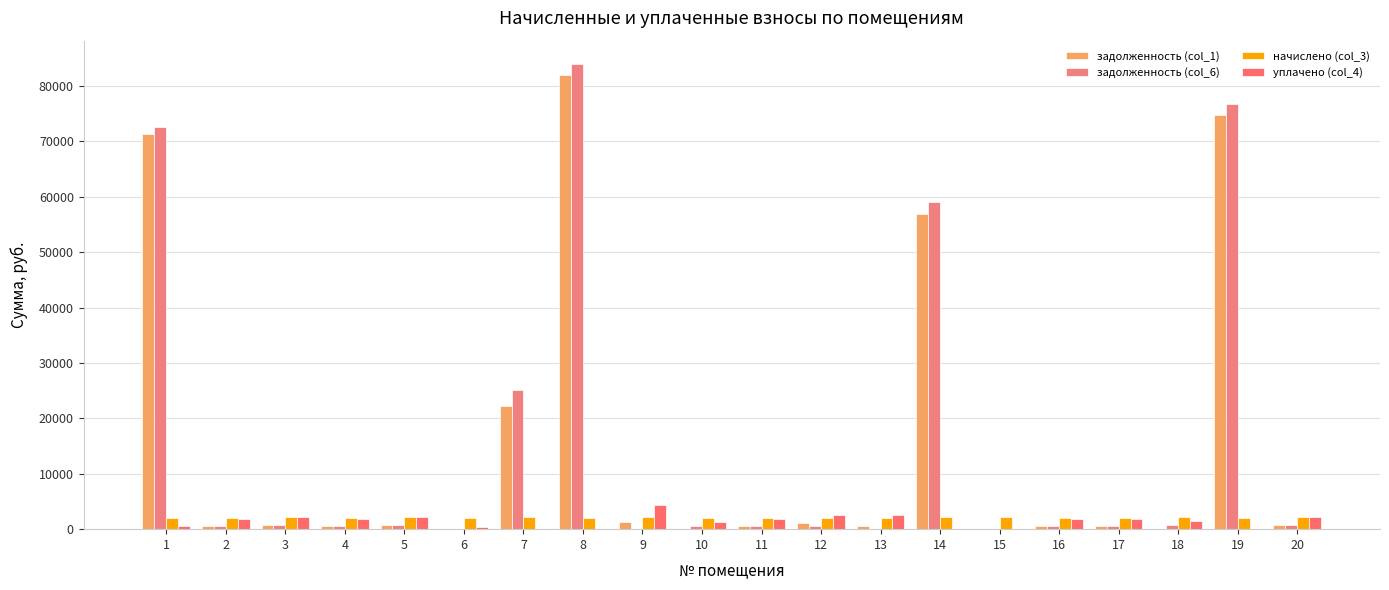

Which series has the widest spread of values?

задолженность (col_6)